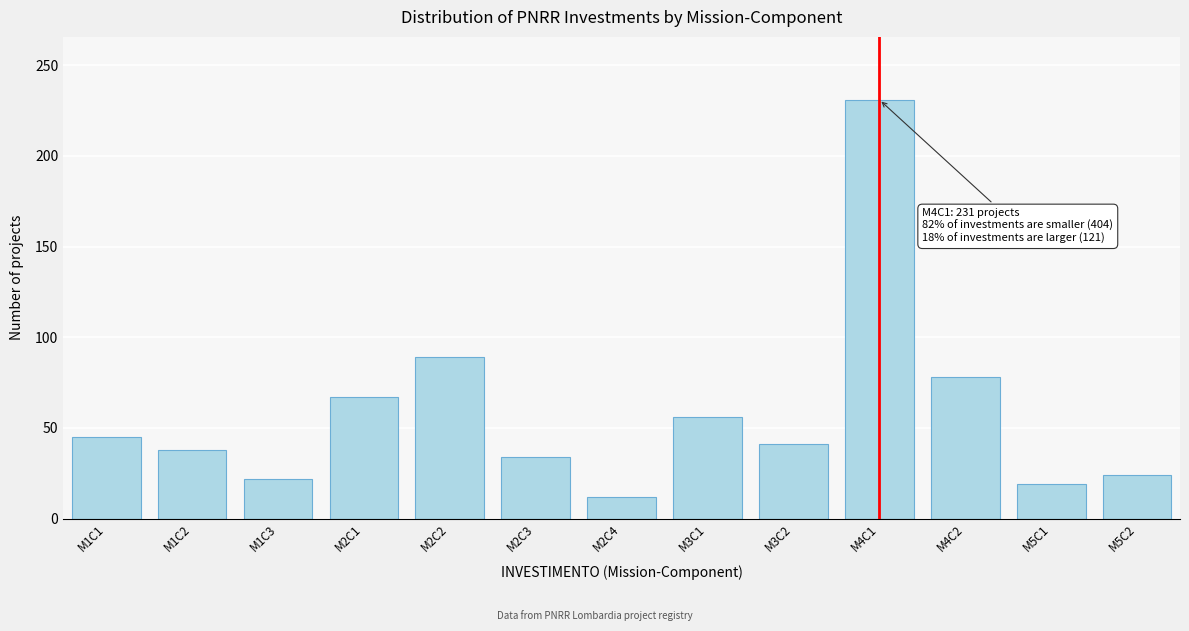

Reading left to right, transcribe all the data shown in this chart.

45	38	22	67	89	34	12	56	41	231	78	19	24